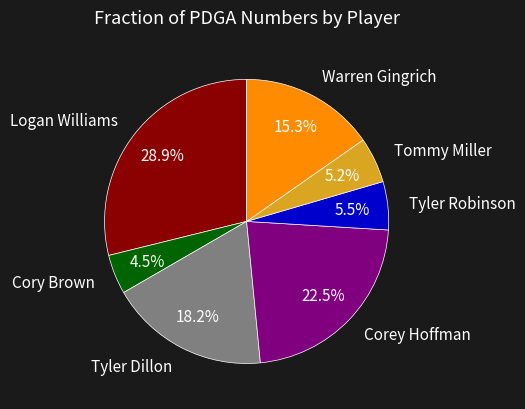

How many slices are in this pie chart?

7